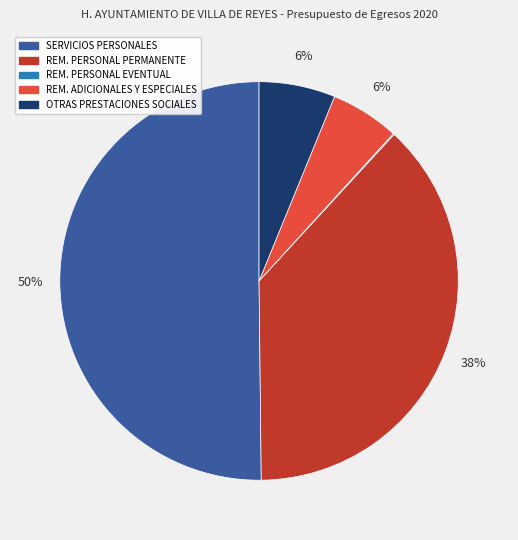

To the nearest percent, what is the average slice percentage?

20%